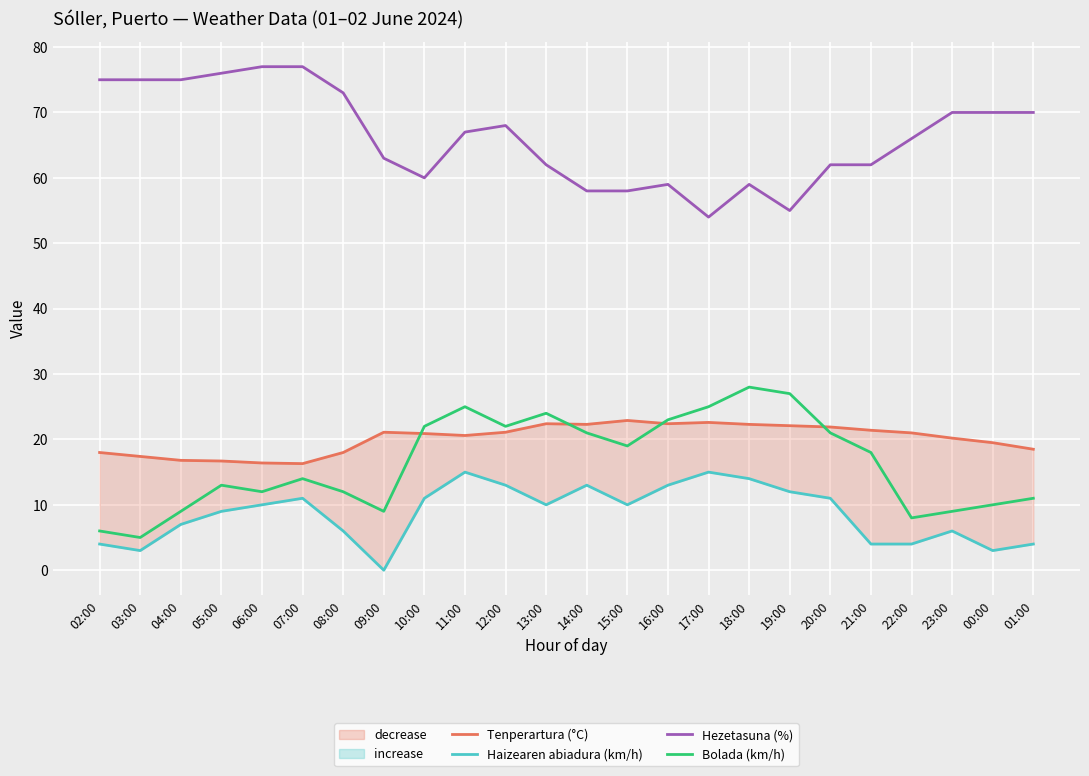

Is it true that Bolada (km/h) equals 25.0 at 17:00?

True